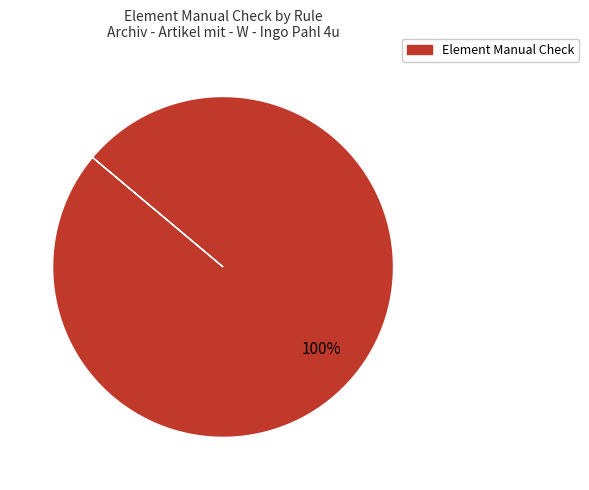

Does any single category account for the majority?

Yes